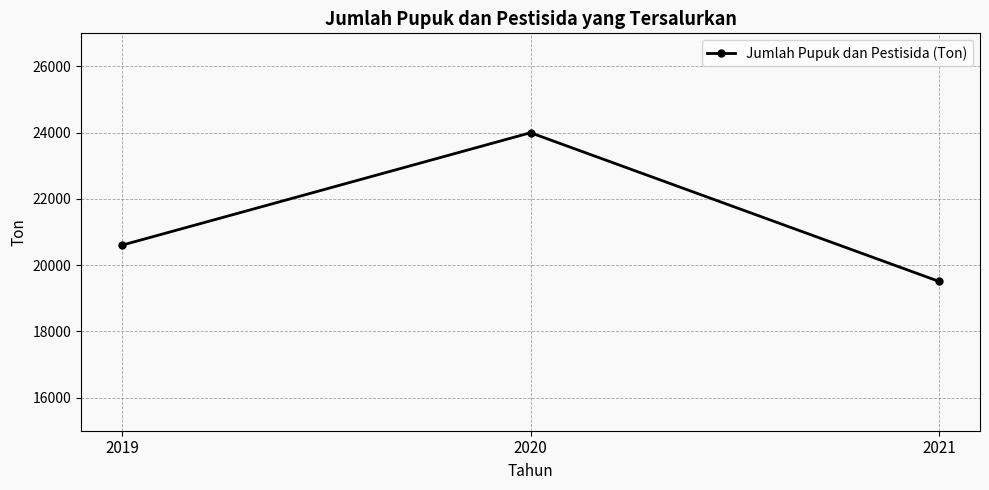

True or false: the data shows 9160.1 at 2019.

False